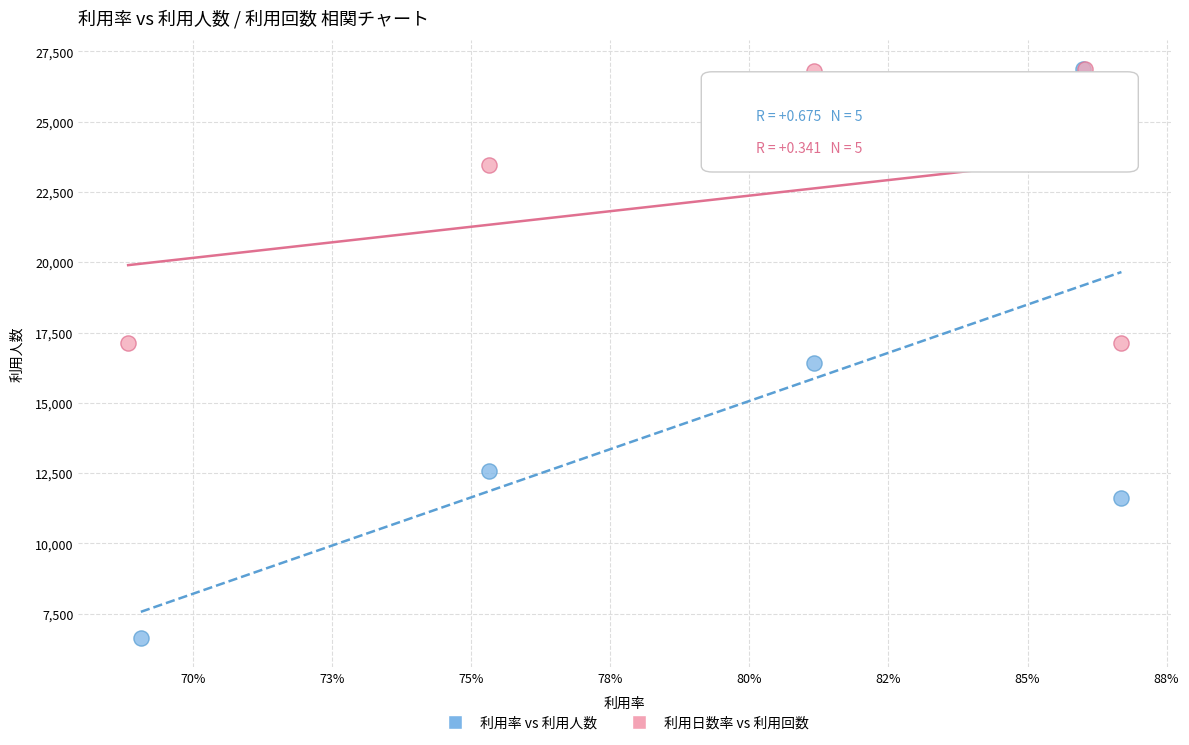

Which series reaches the minimum Y coordinate?

利用率 vs 利用人数